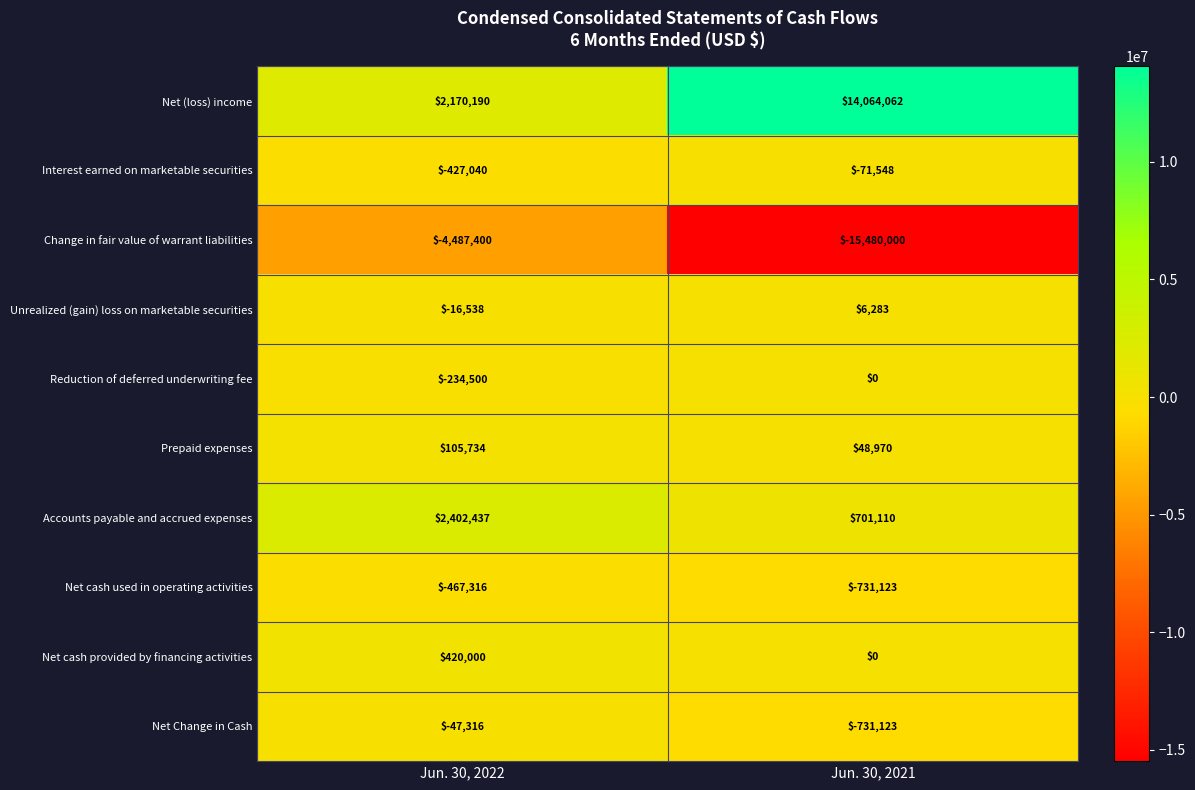

How many series are shown in this chart?

10